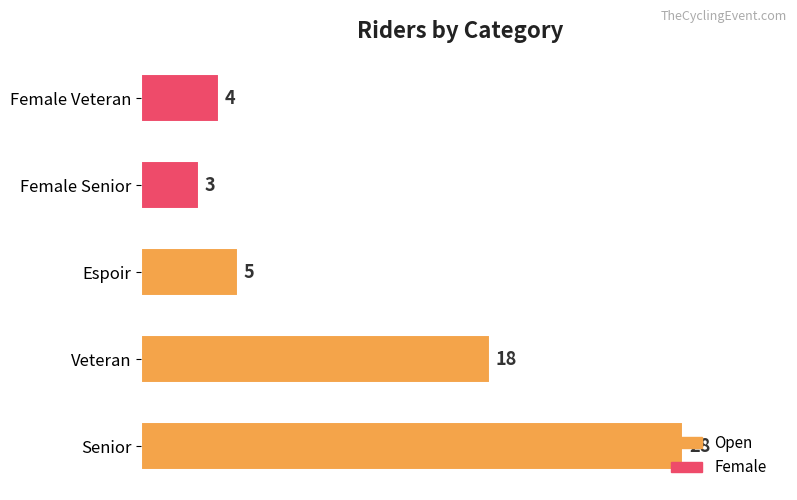

The chart shows a value of 1 at Female Veteran. True or false?

False